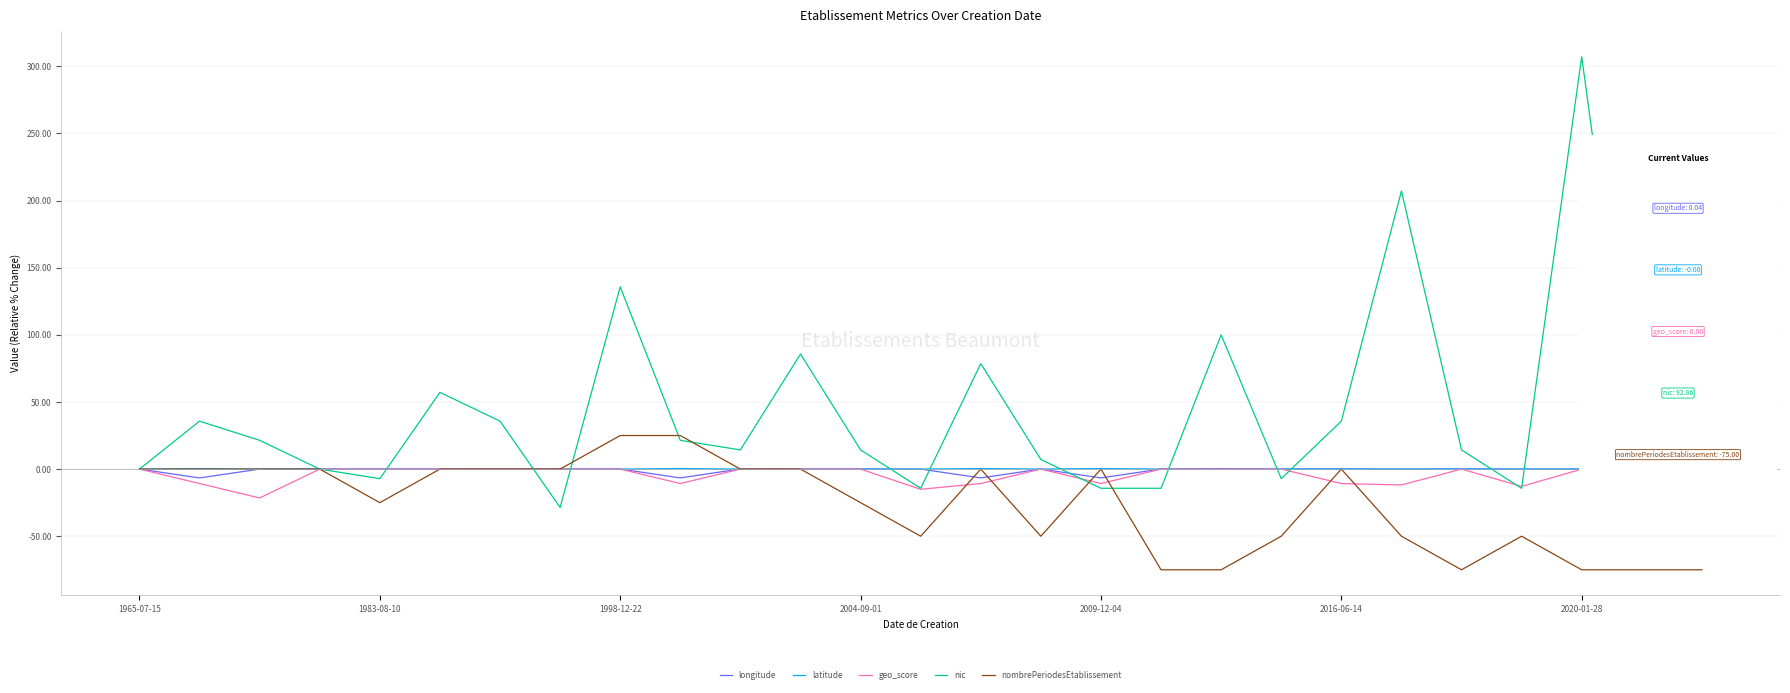

What are all the series names shown in the legend?

longitude, latitude, geo_score, nic, nombrePeriodesEtablissement